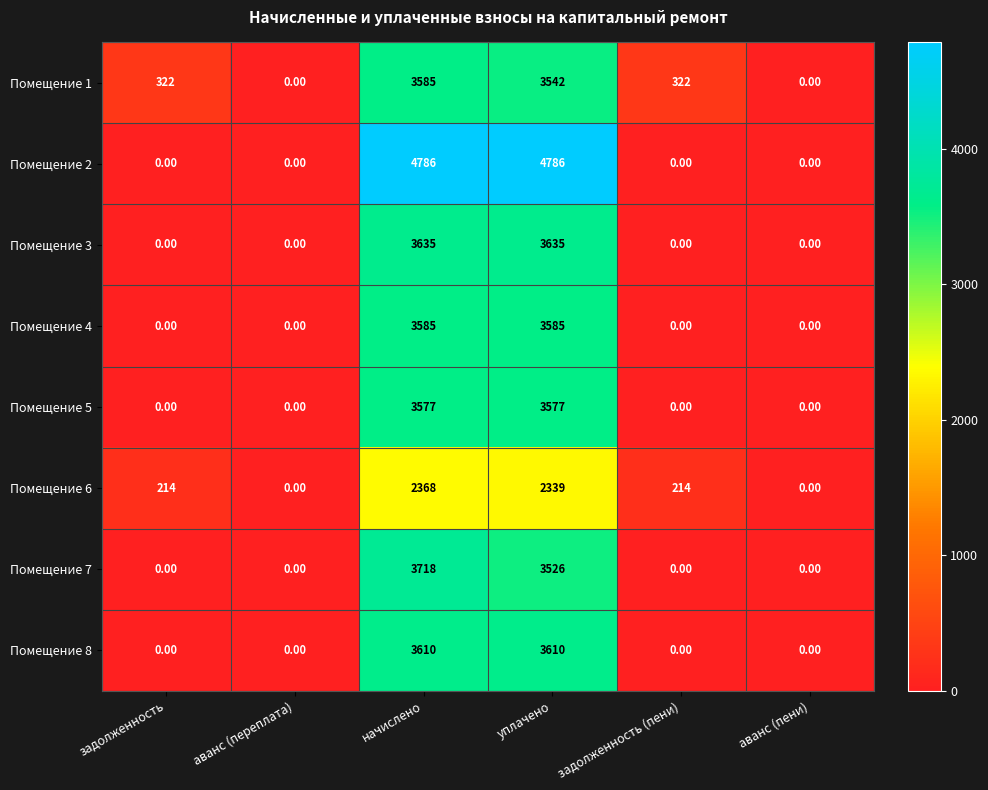

What is the spread (max minus min) of values at задолженность (пени)?

322